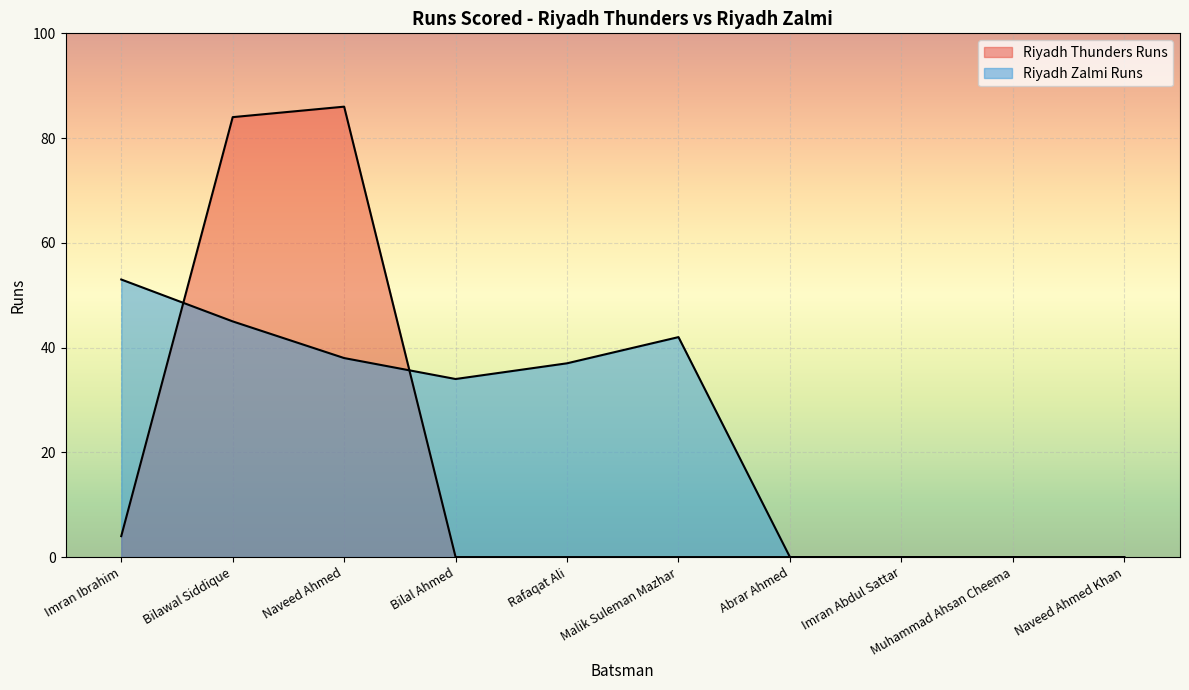

What is the maximum value shown in the chart?

86